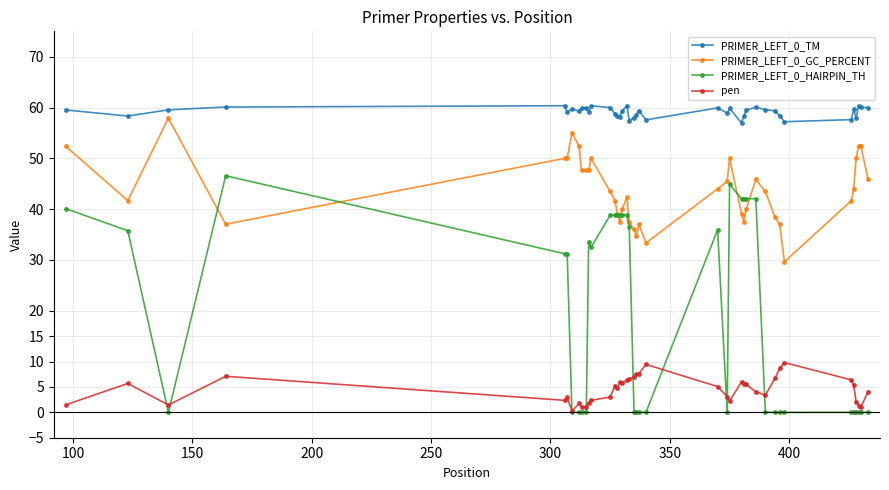

True or false: PRIMER_LEFT_0_TM and PRIMER_LEFT_0_HAIRPIN_TH intersect in this chart.

False